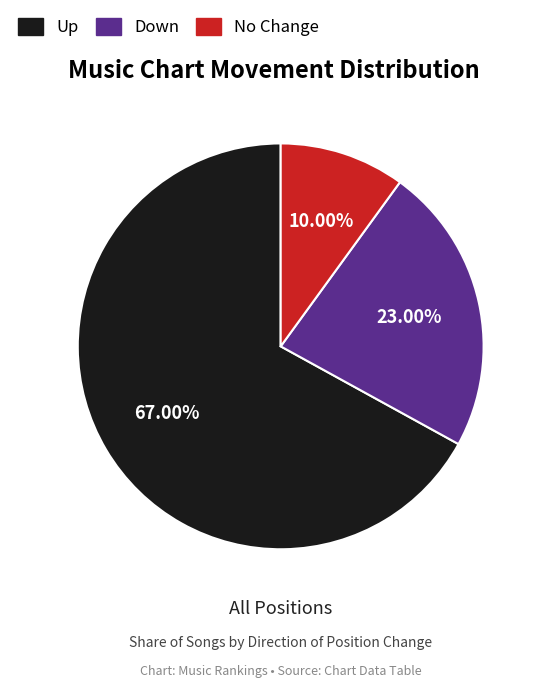

Which slice is the largest?

up